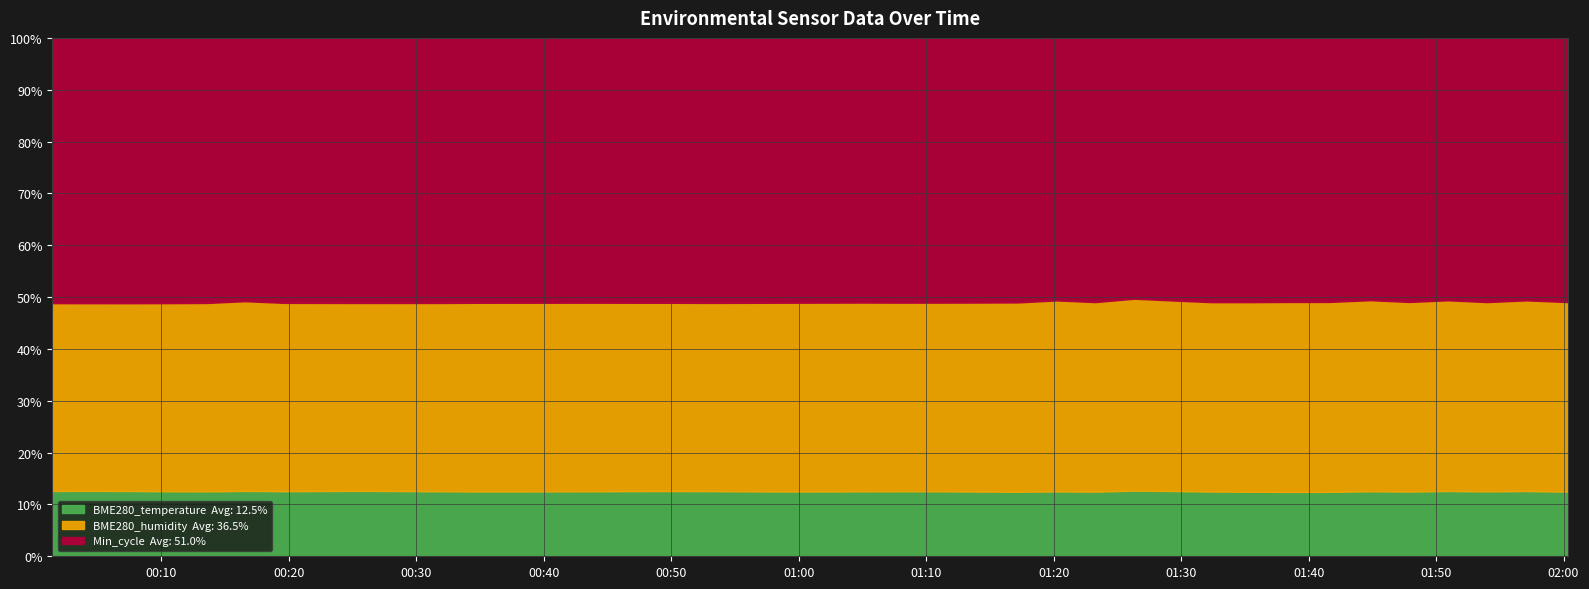

Which series has the largest total across all categories?

Min_cycle